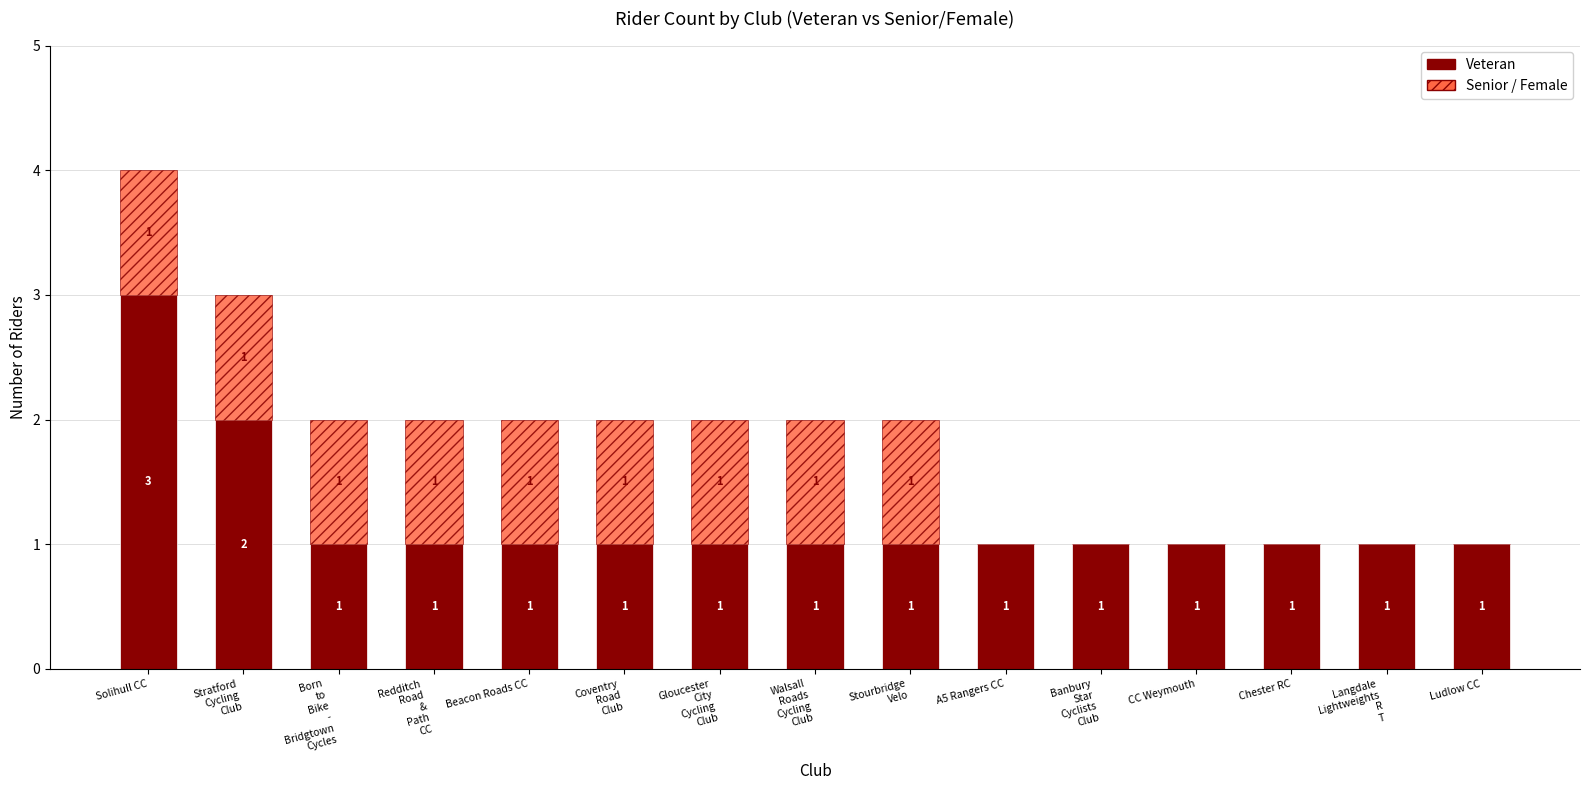

At which category is the sum across all series the highest?

Solihull CC